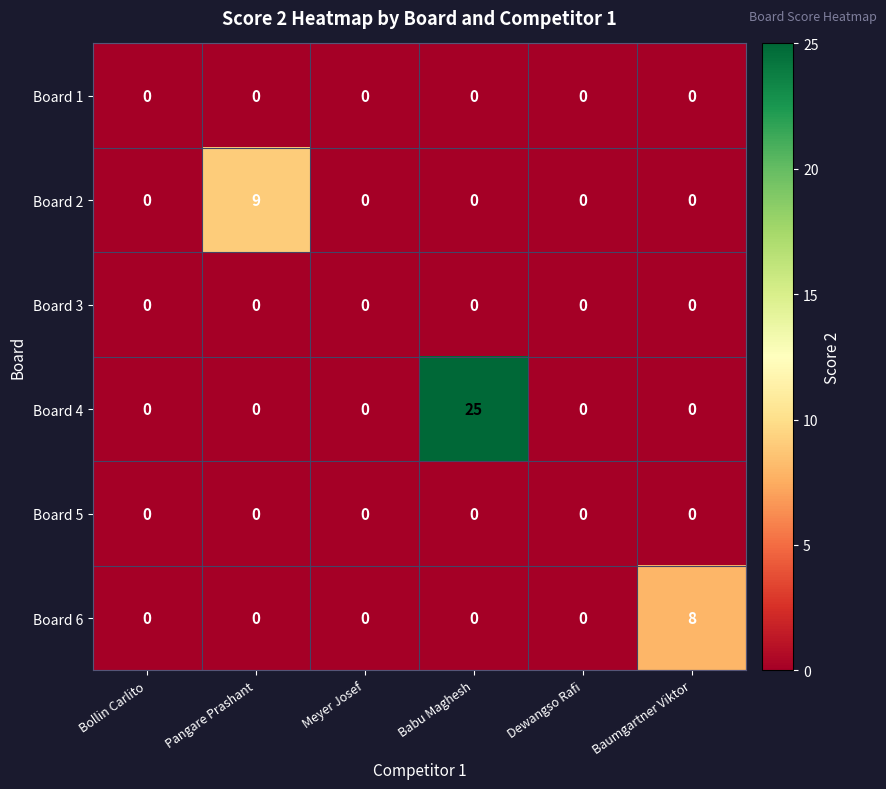

At which category is the sum across all series the highest?

Babu Maghesh